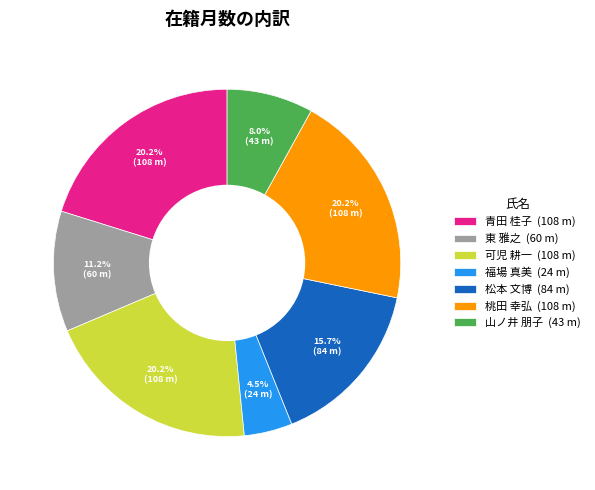

Which category has the smallest portion of the pie?

福場 真美